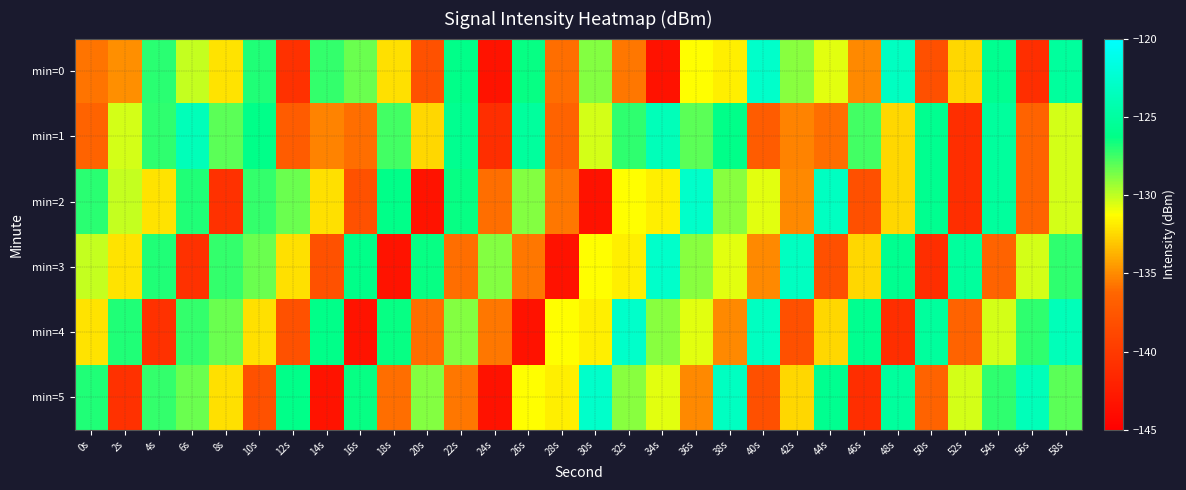

At 8s, list the series in order from smallest to largest.

min=2, min=5, min=0, min=4, min=1, min=3